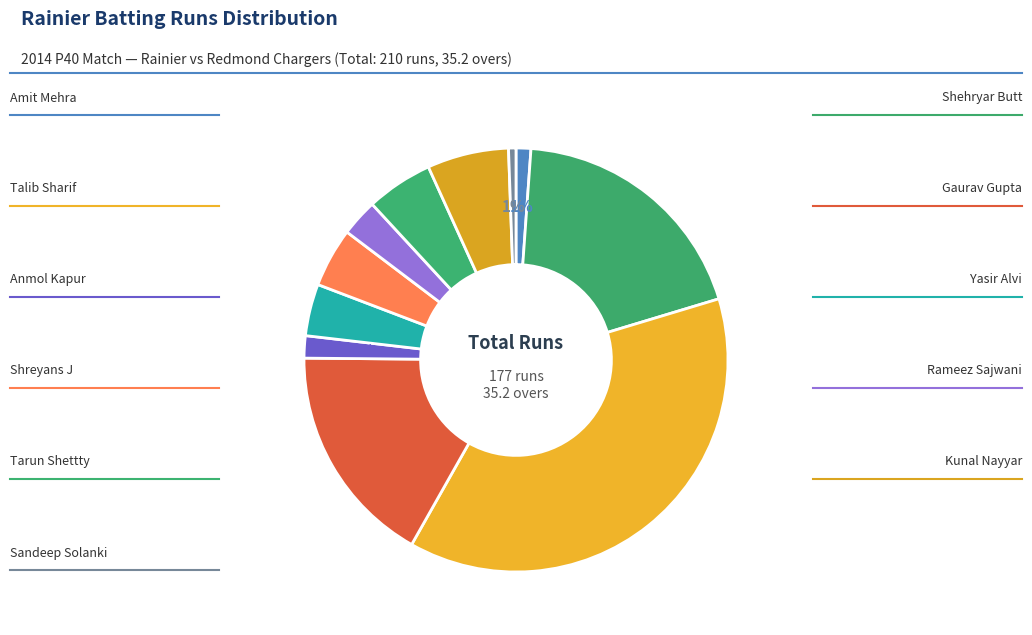

Which slice is the smallest?

Sandeep Solanki